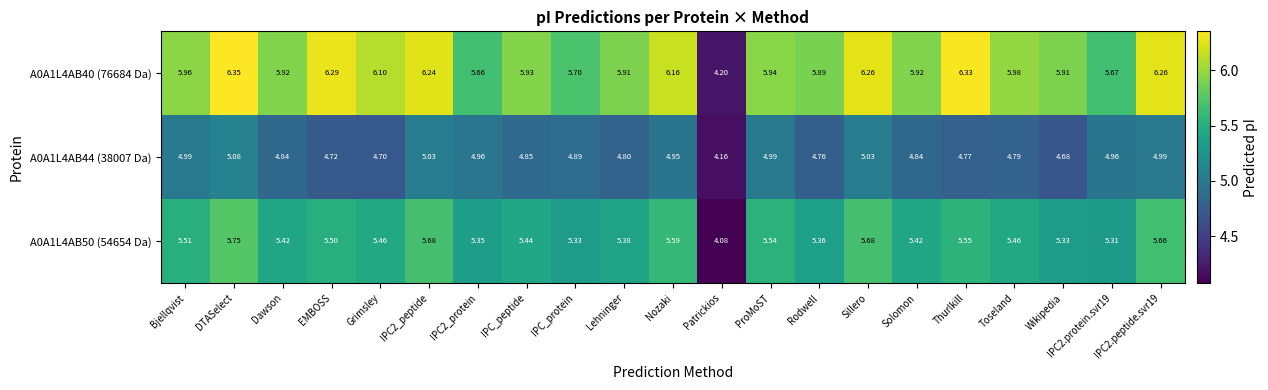

Which category has the lowest value in the A0A1L4AB50 (54654 Da) series?

Patrickios